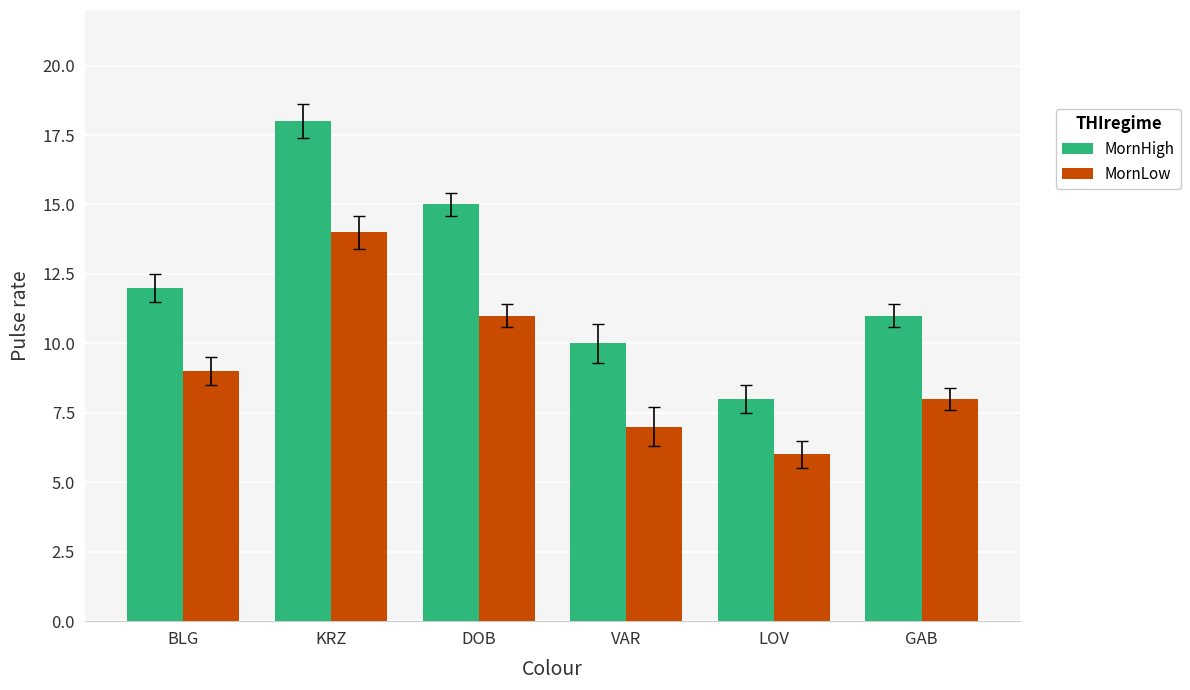

Rank the series by their average value, from highest to lowest.

MornHigh, MornLow